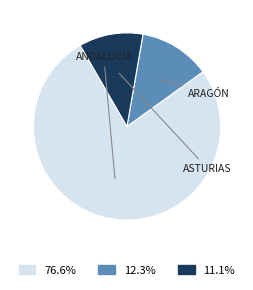

Is there a majority slice in this chart?

Yes